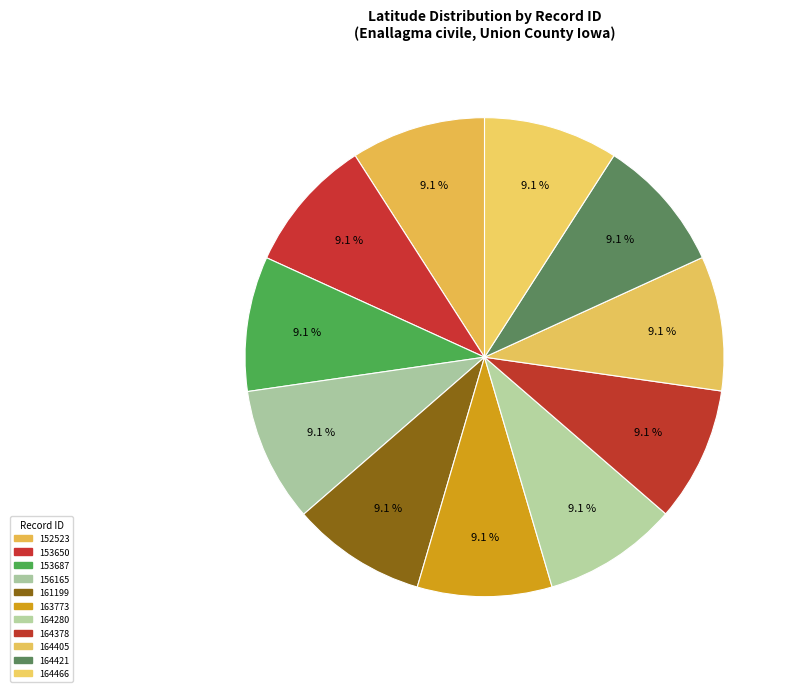

How many segments does this pie chart have?

11